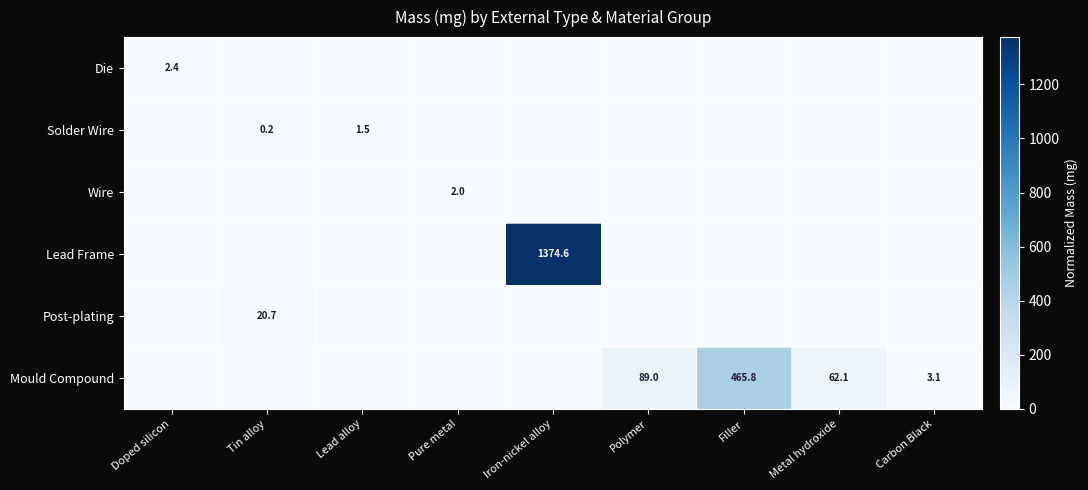

How many data points in Solder Wire are above 0?

2